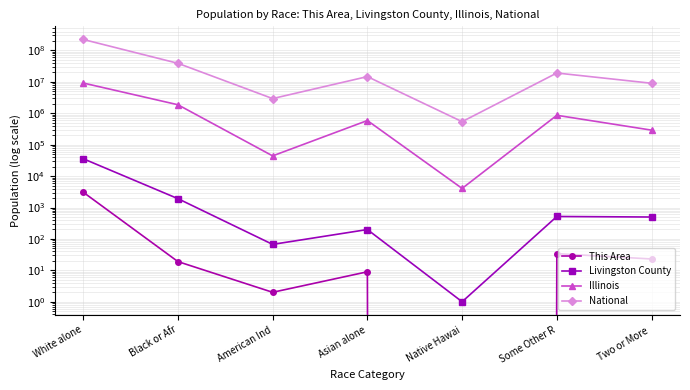

True or false: Livingston County has a value of 357 at Asian alone.

False